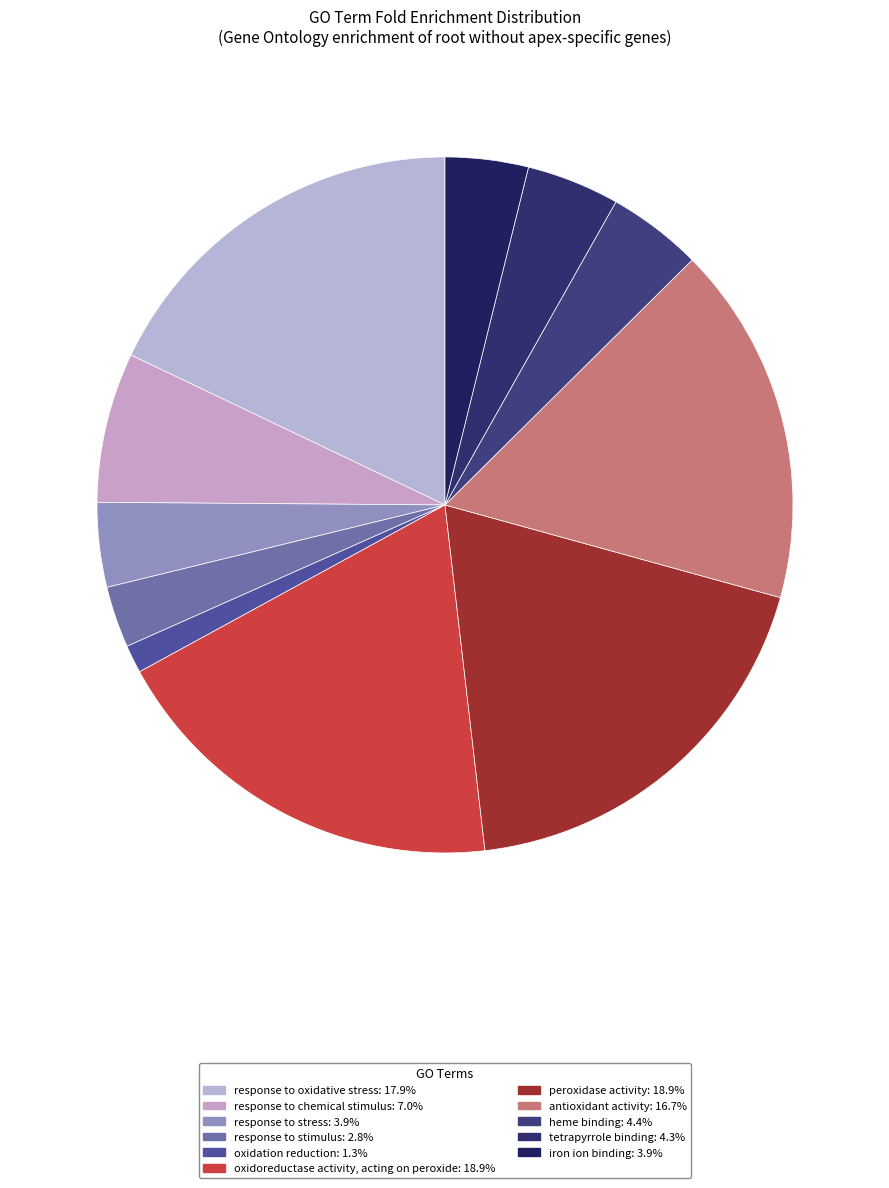

Count the number of slices in the pie.

11